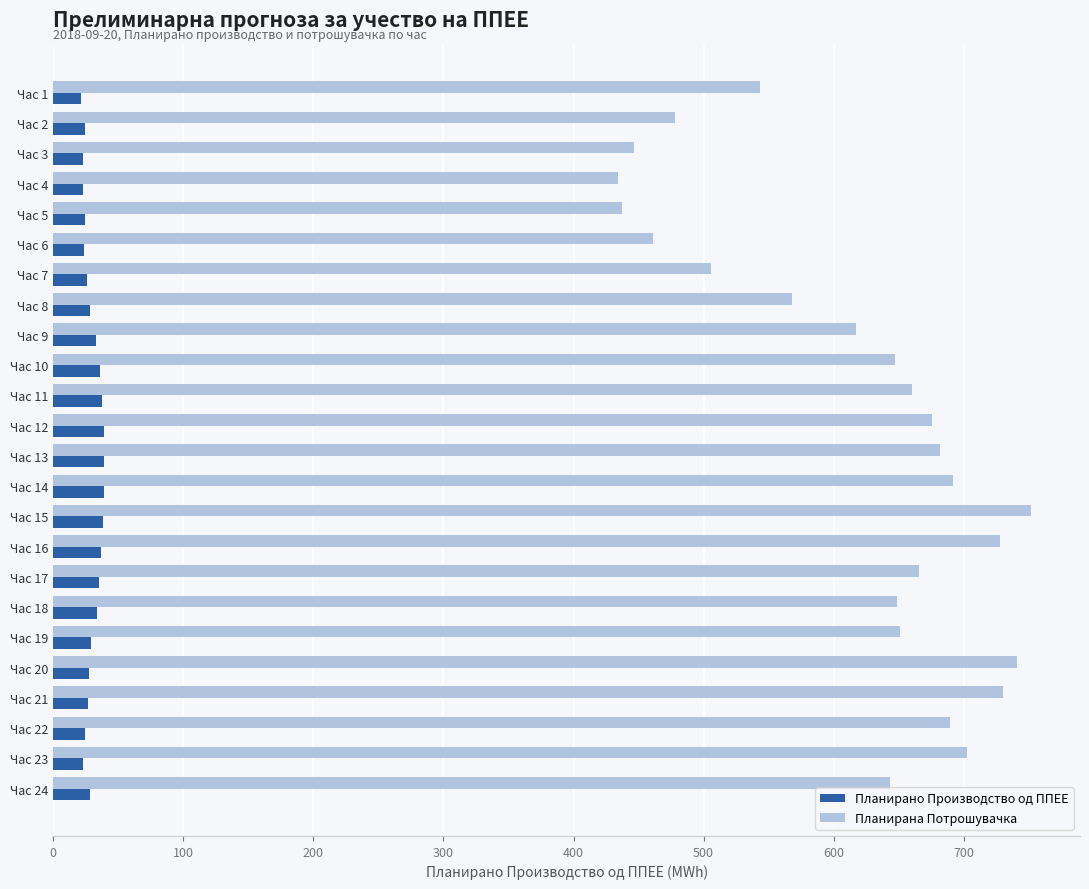

At which category is the sum across all series the highest?

Час 15